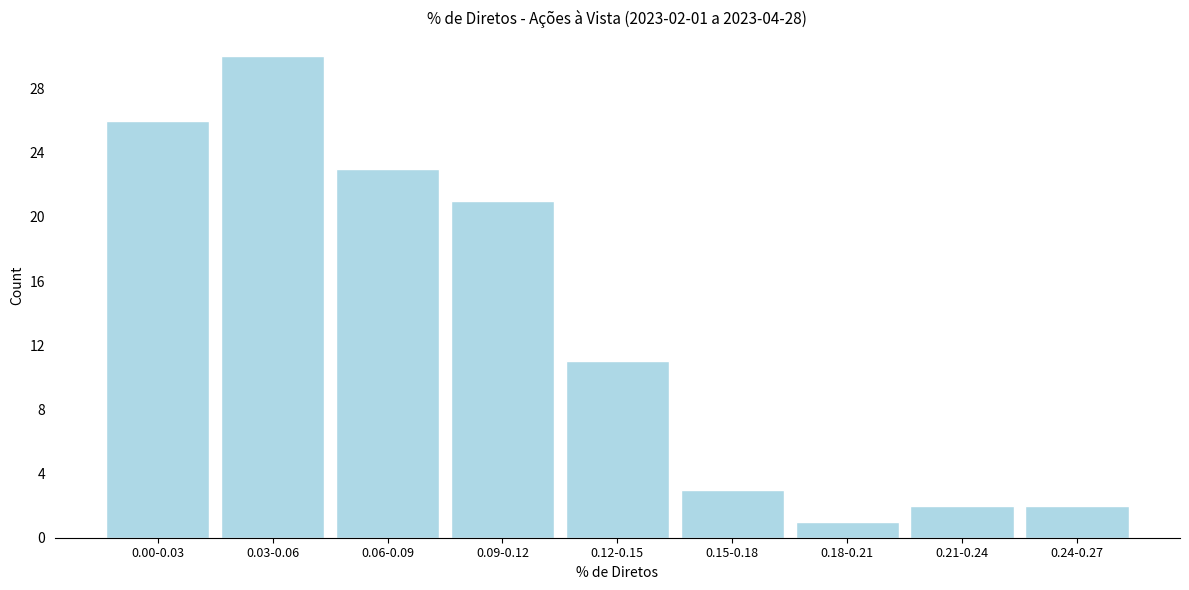

Reading left to right, extract all data points from this chart.

26	30	23	21	11	3	1	2	2